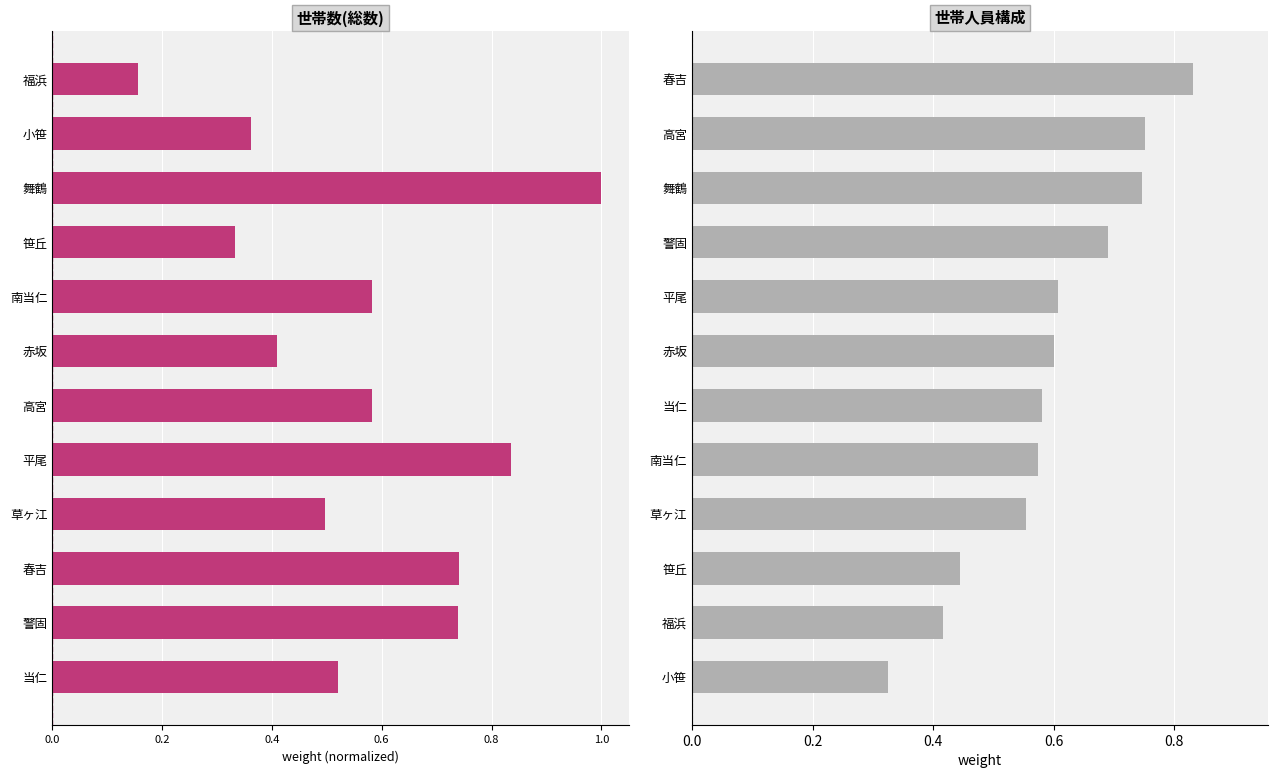

Which series has the largest range (max minus min)?

世帯数(総数)